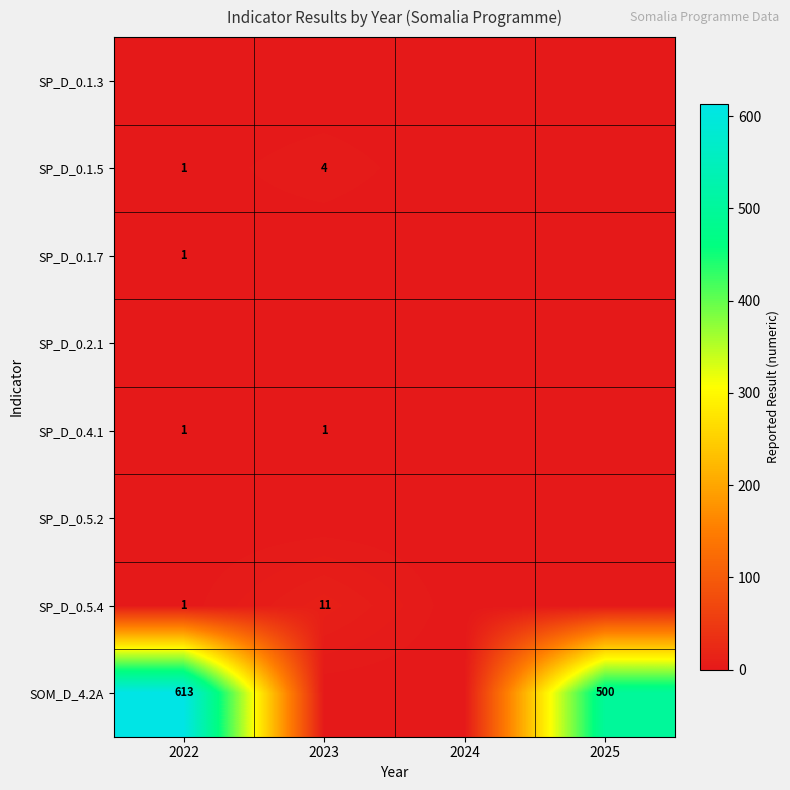

Between 2023 and 2025, which is larger?

2023